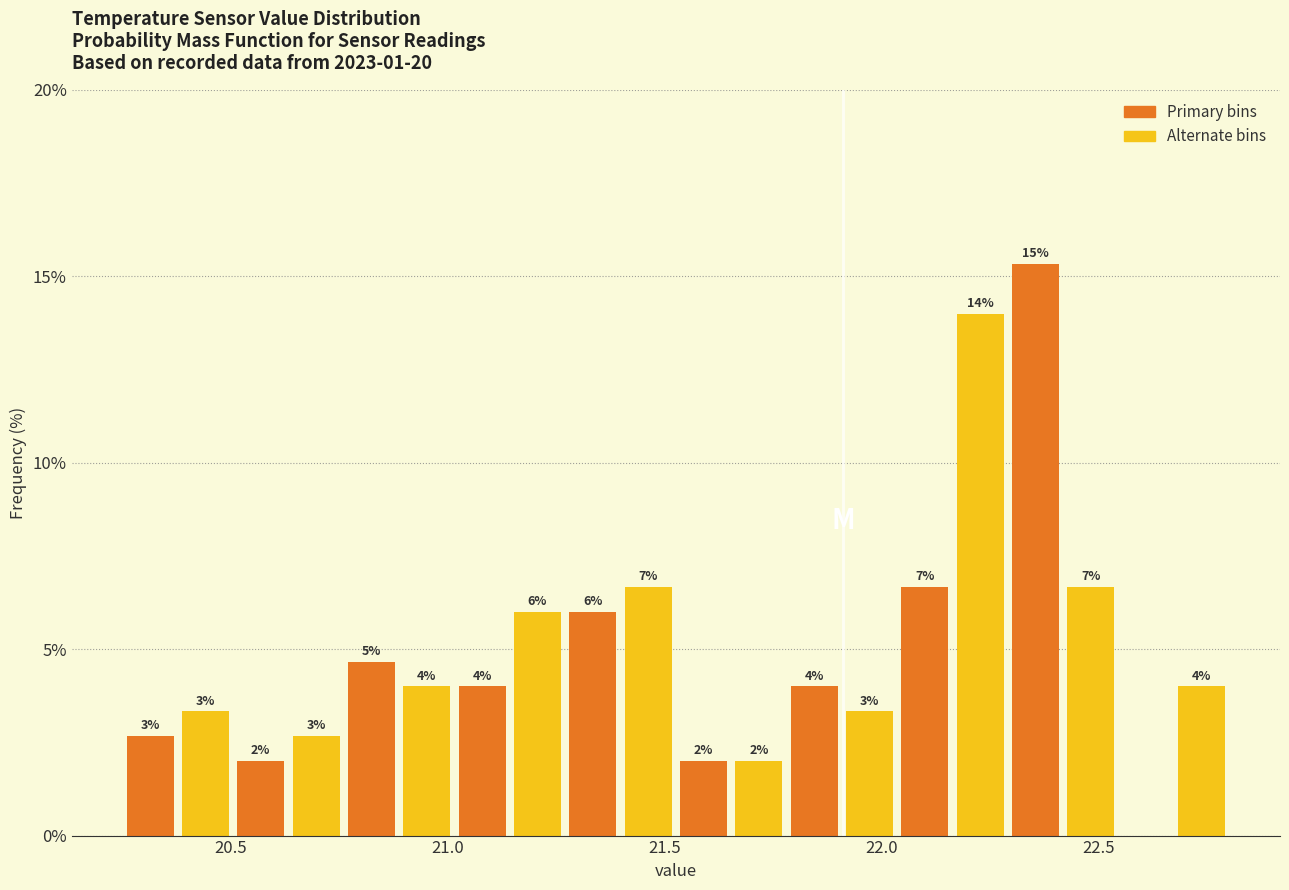

Read against the x-axis, roughly where is the centre of the tallest bar?

22.35